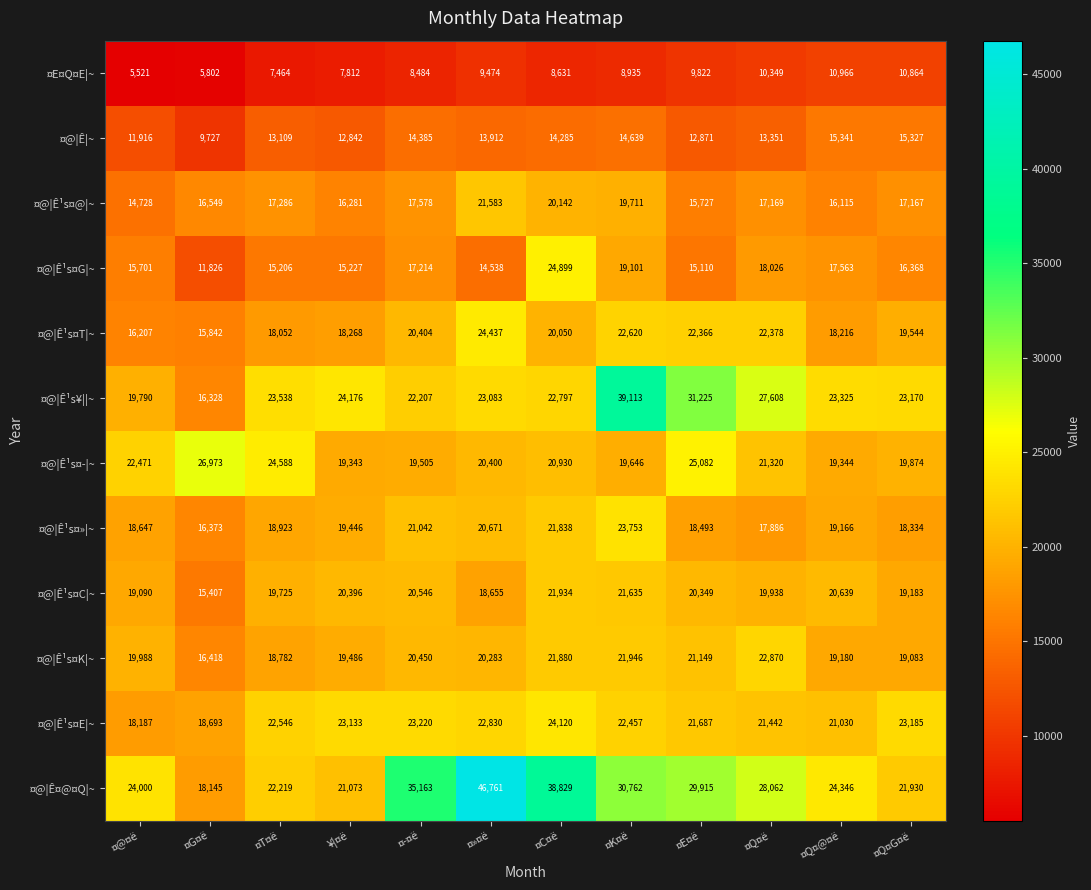

Is it true that ¤@¦Ê¹s¤@¦~ equals 19711 at ¤K¤ë?

True